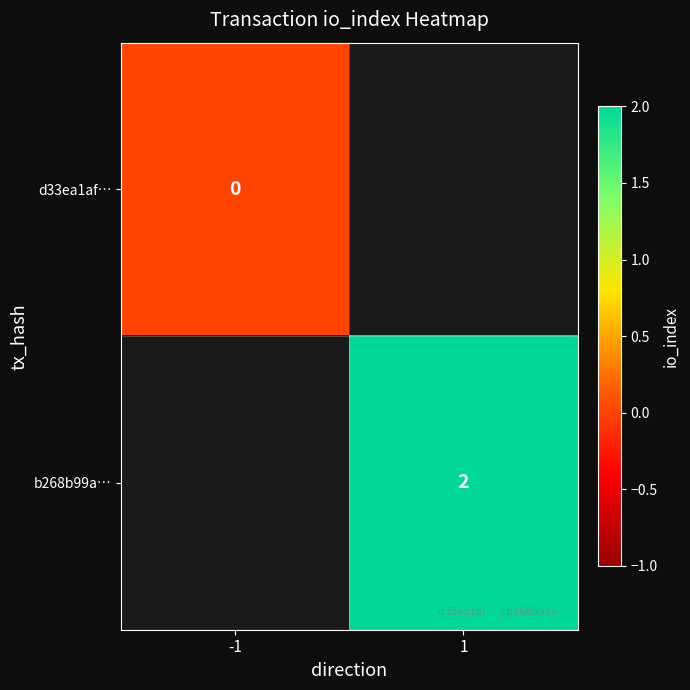

Is the value of b268b99a… at 1 greater than the value of d33ea1af… at -1?

Yes